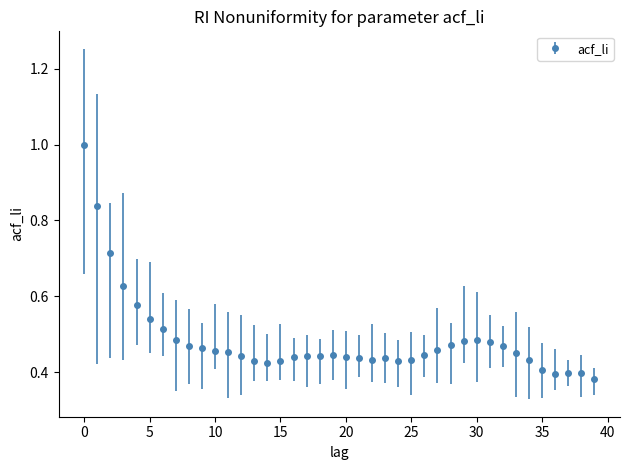

What is the maximum value shown in the chart?

1.0